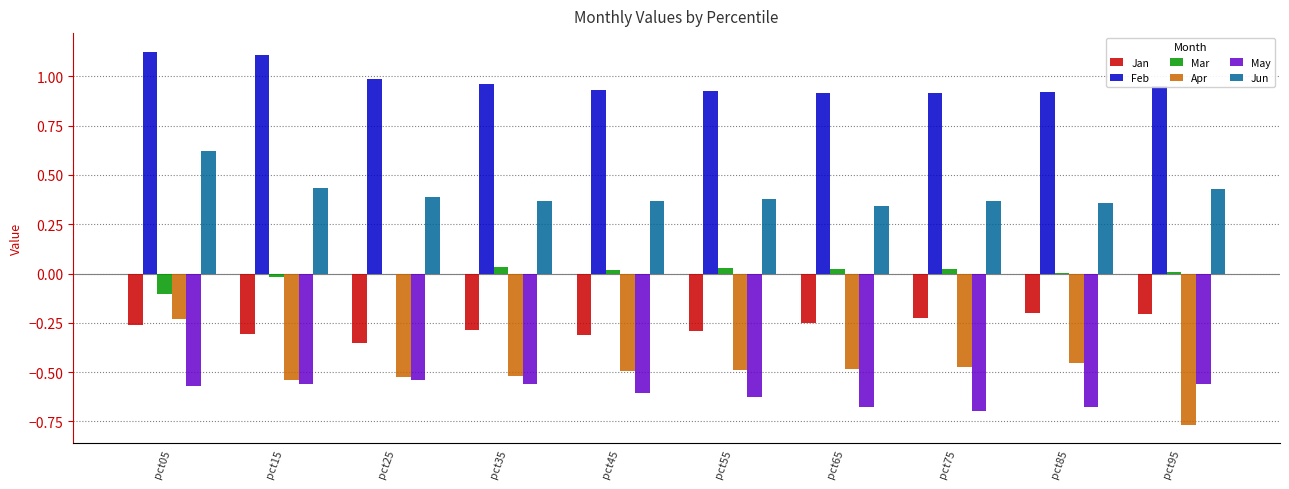

Which series has the widest spread of values?

Apr